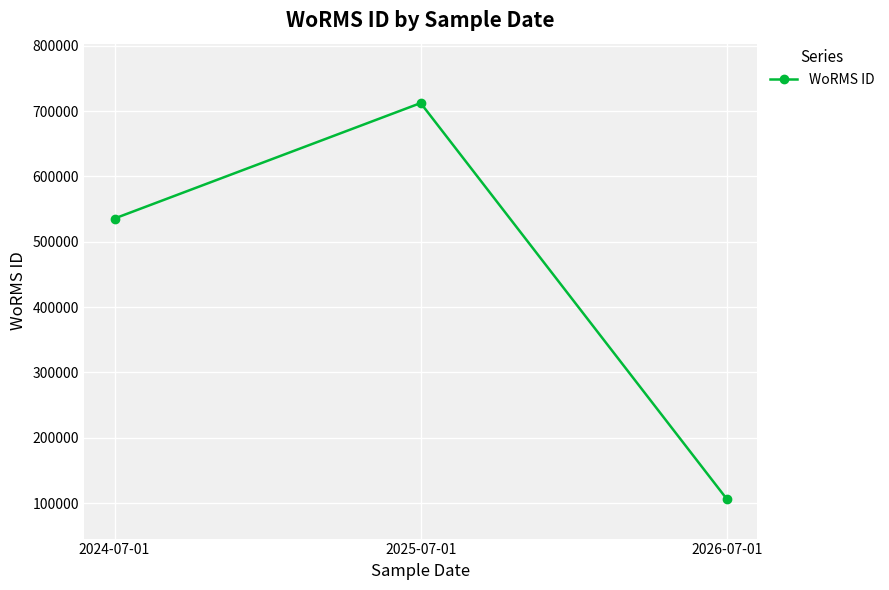

List the labels in order of value, largest first.

2025-07-01, 2024-07-01, 2026-07-01